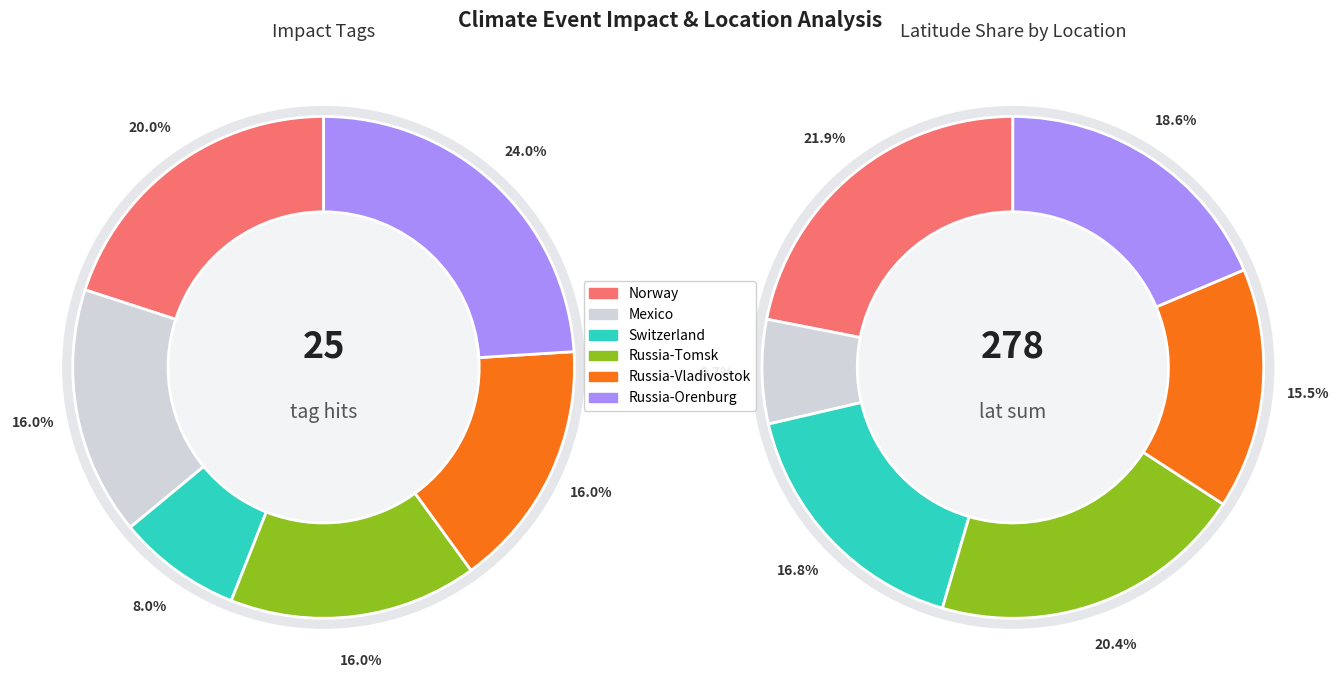

Does Russia-Vladivostok account for over 50% of the chart?

No